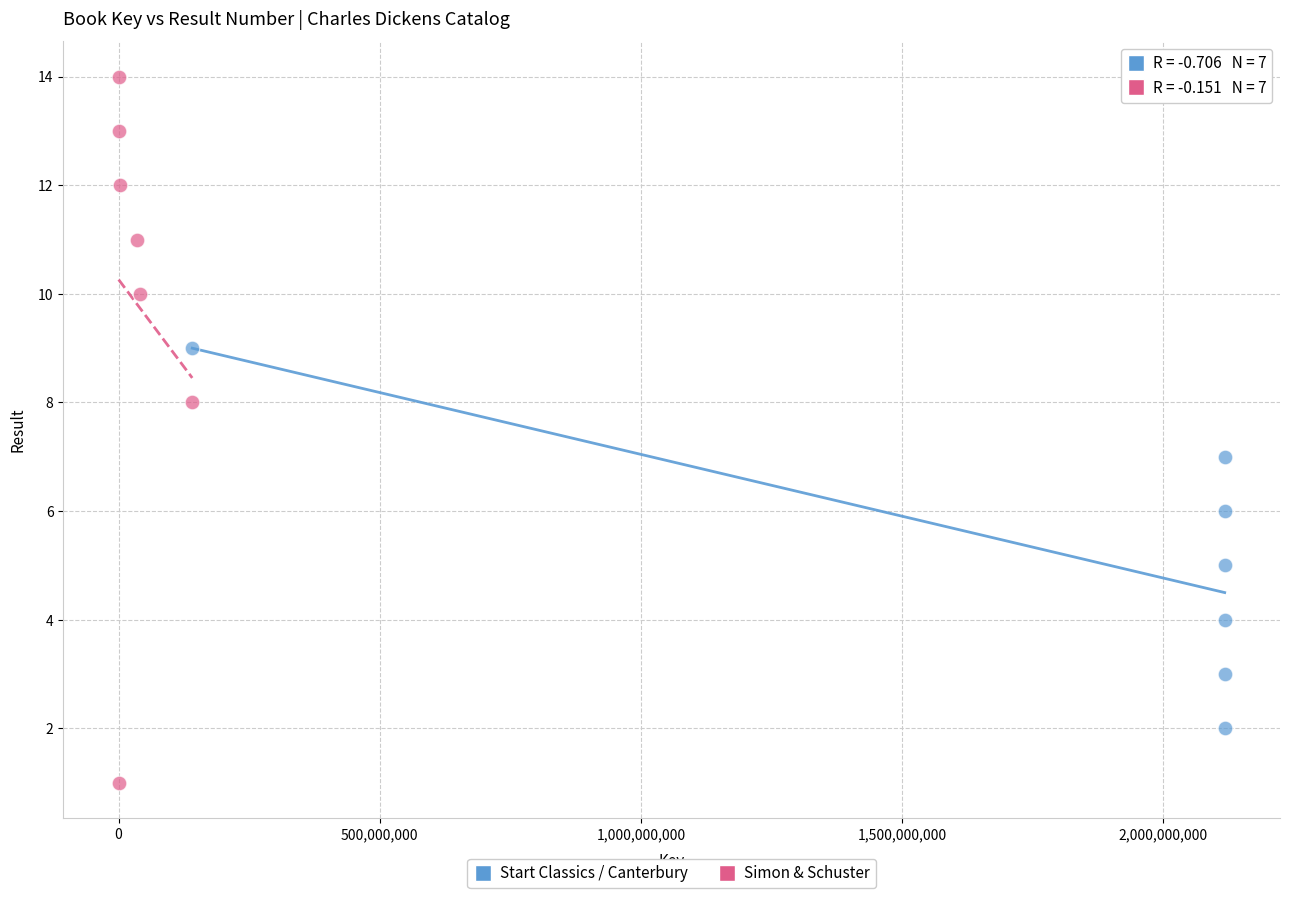

Which series has the widest spread of Y values?

Simon & Schuster